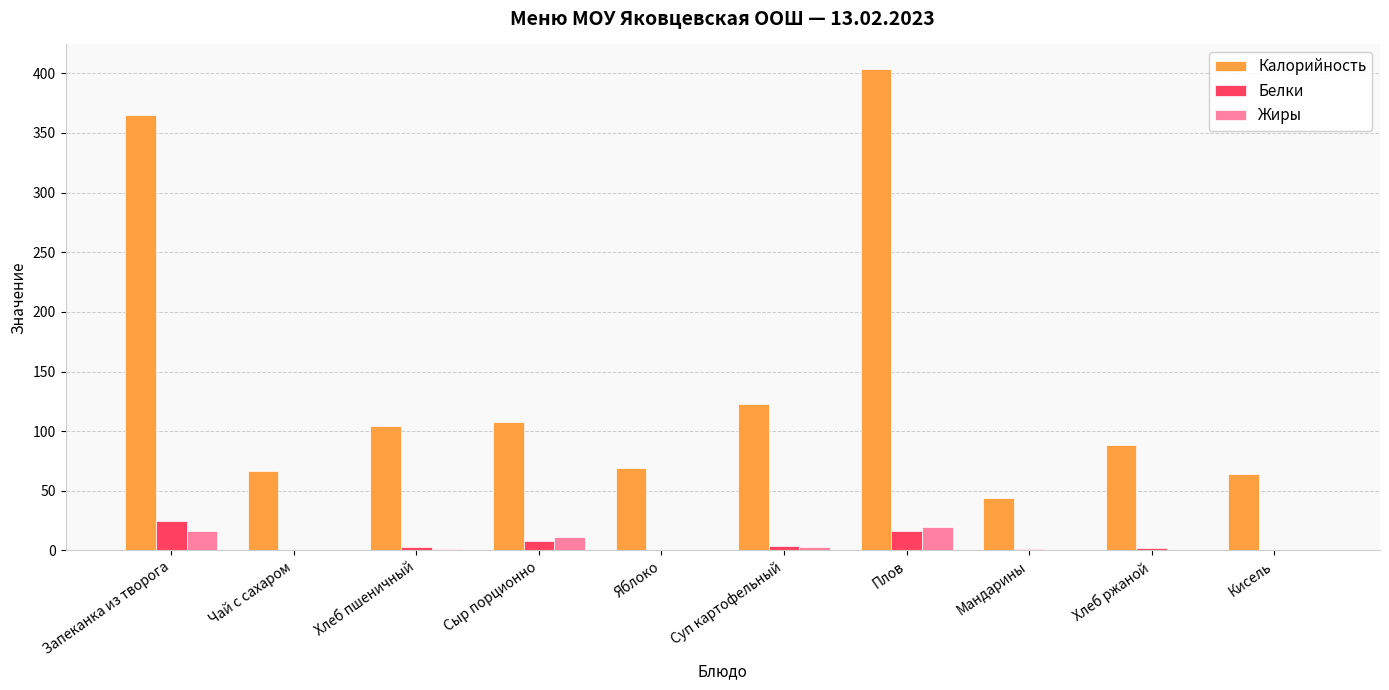

How many distinct data groups are displayed?

3